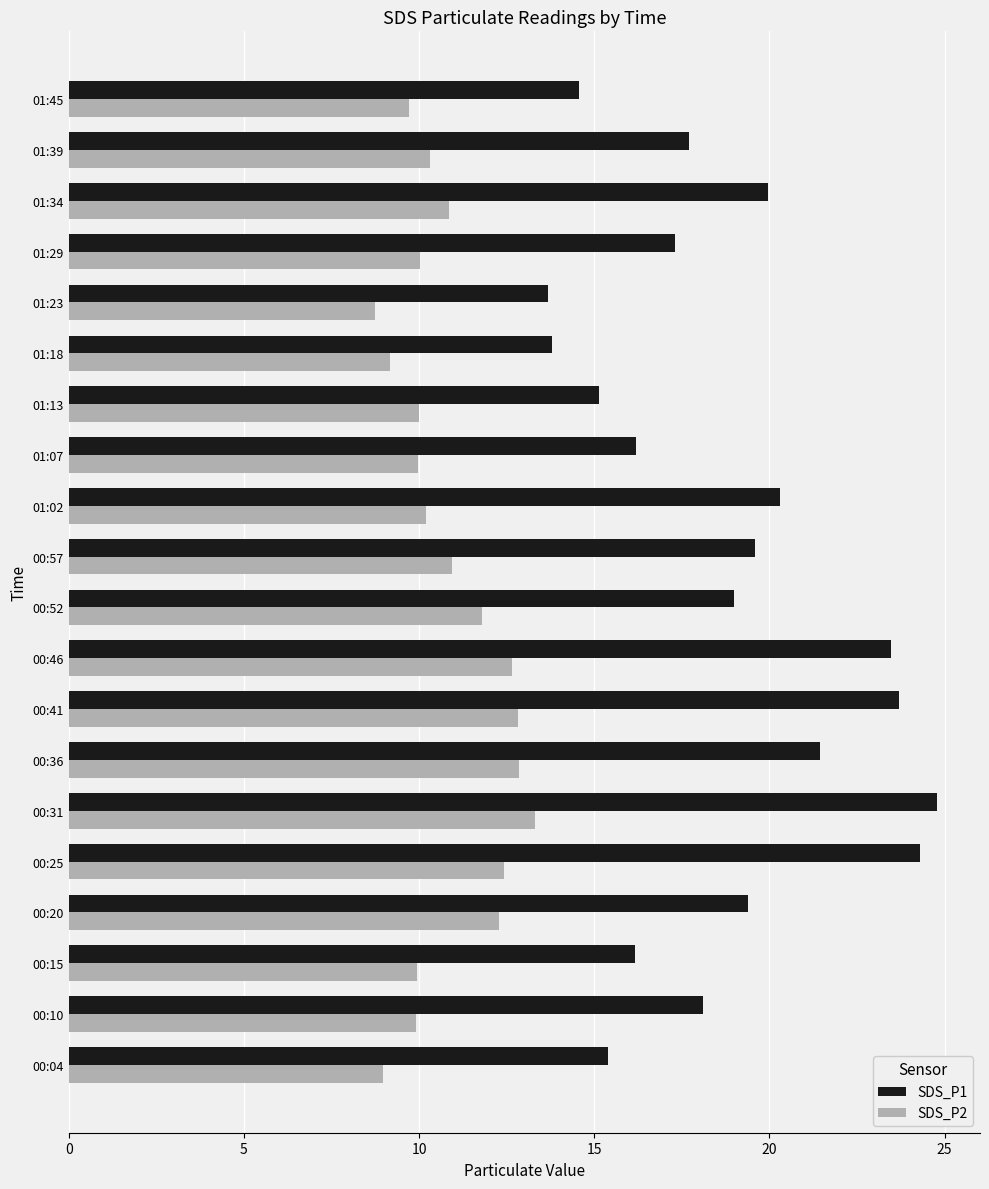

What is the sum of all SDS_P2 values?

216.9